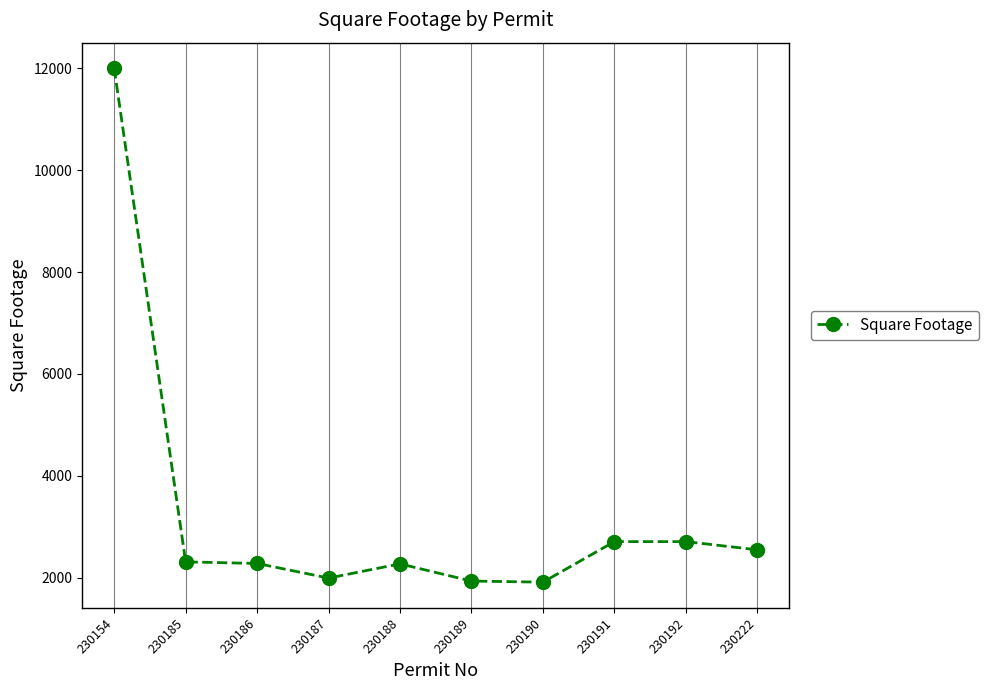

Is it true that the value at 230185 is 2307?

True